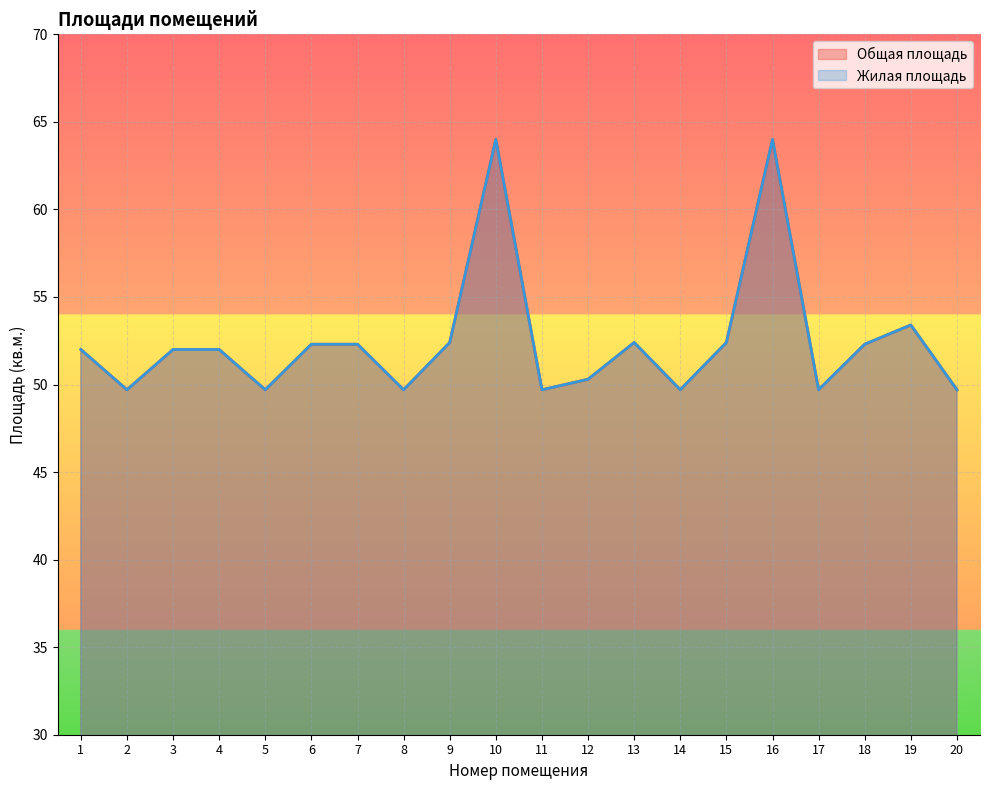

How many lines are shown in the chart?

2